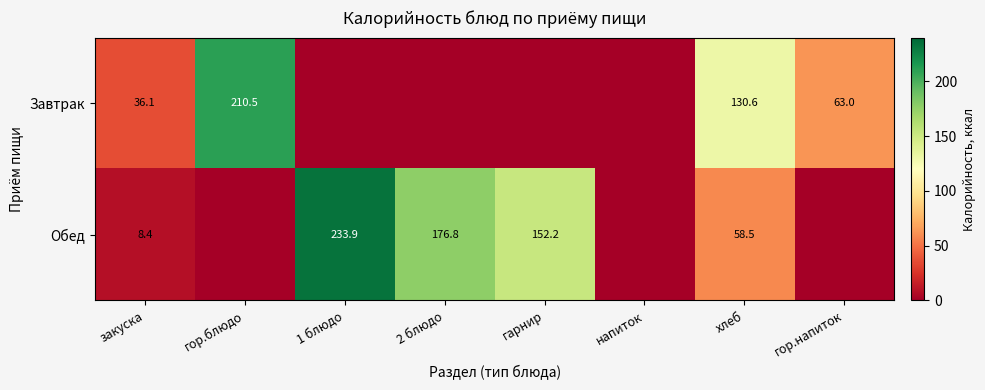

What is the sum of the Завтрак values at гор.напиток and гор.блюдо?

273.5